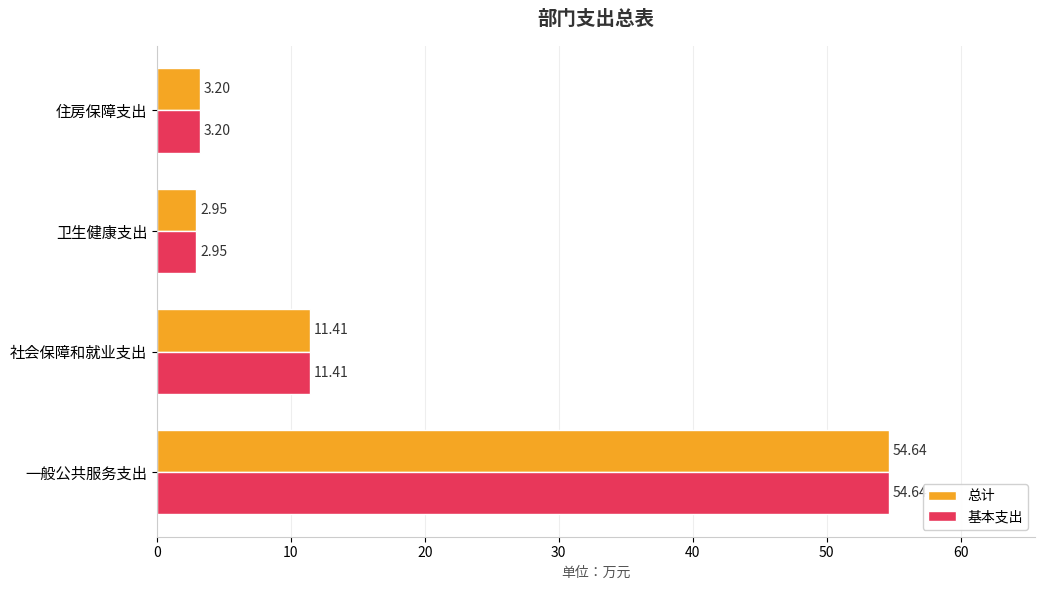

What is the difference between the second highest and second lowest values in the 基本支出 series?

8.2